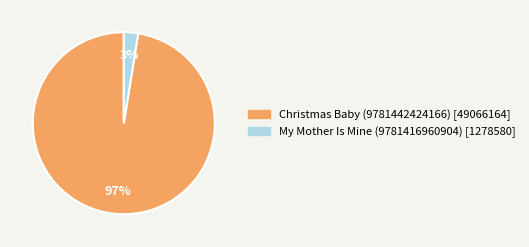

To the nearest percent, what percentage of the pie is Christmas Baby (9781442424166)?

97%